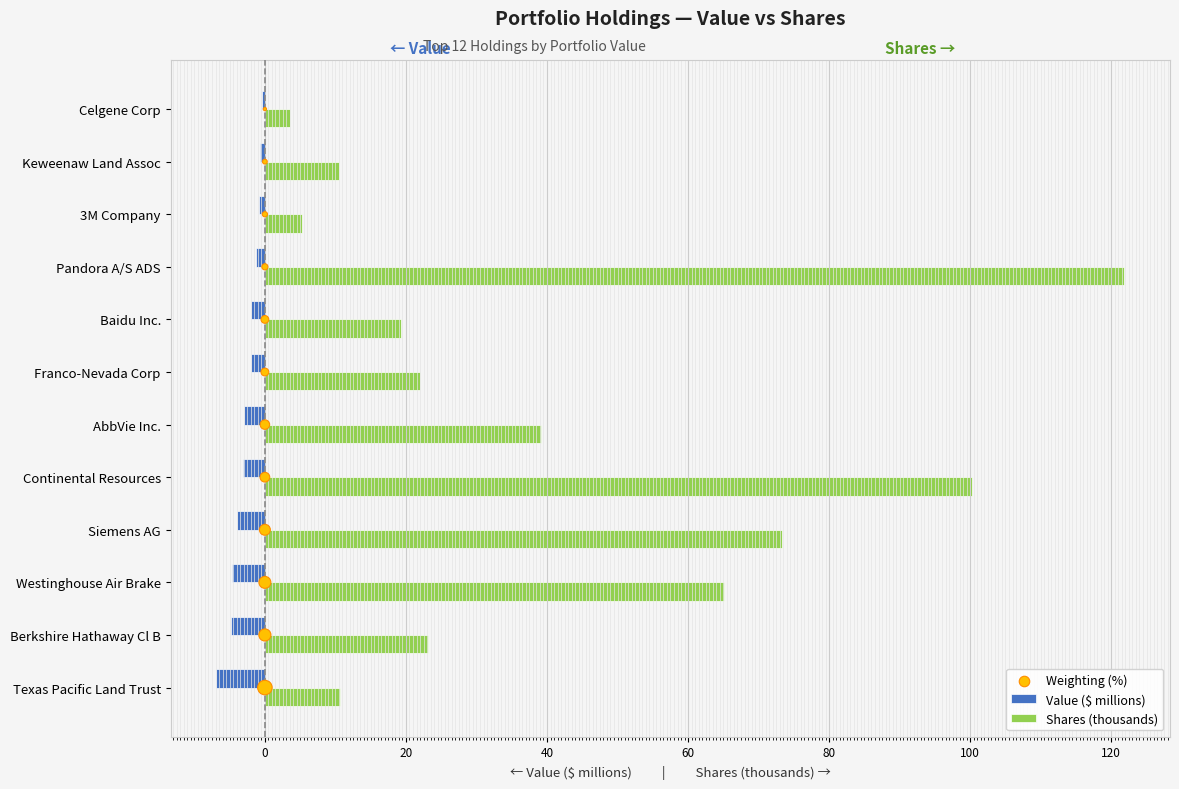

The Shares (thousands) series shows 10.5 at Keweenaw Land Assoc. True or false?

True